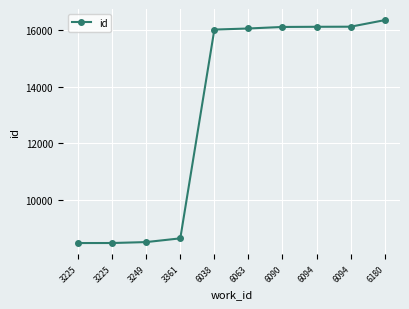

How many lines are shown in the chart?

1